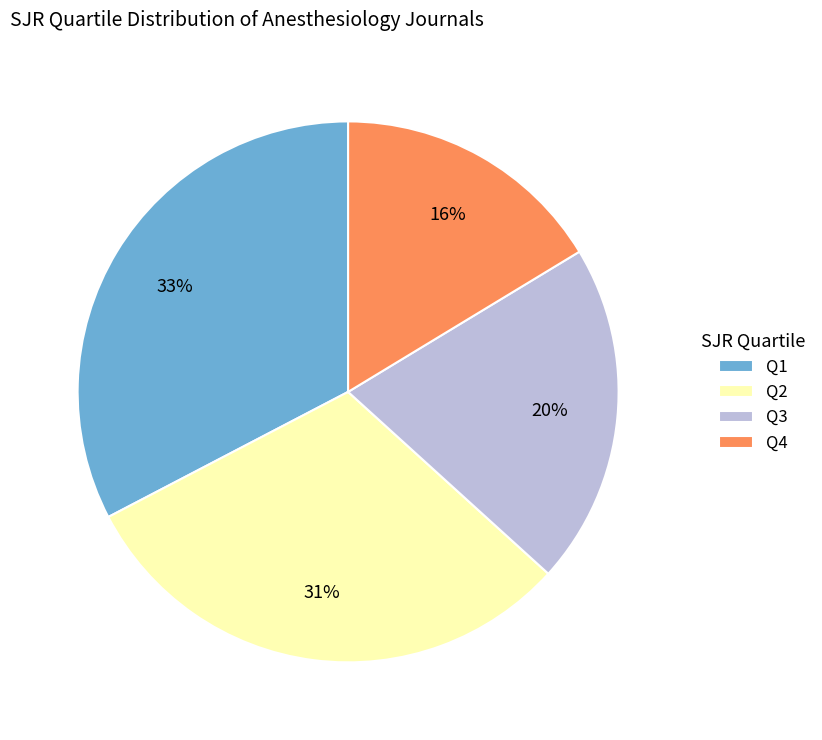

How many slices are in this pie chart?

4